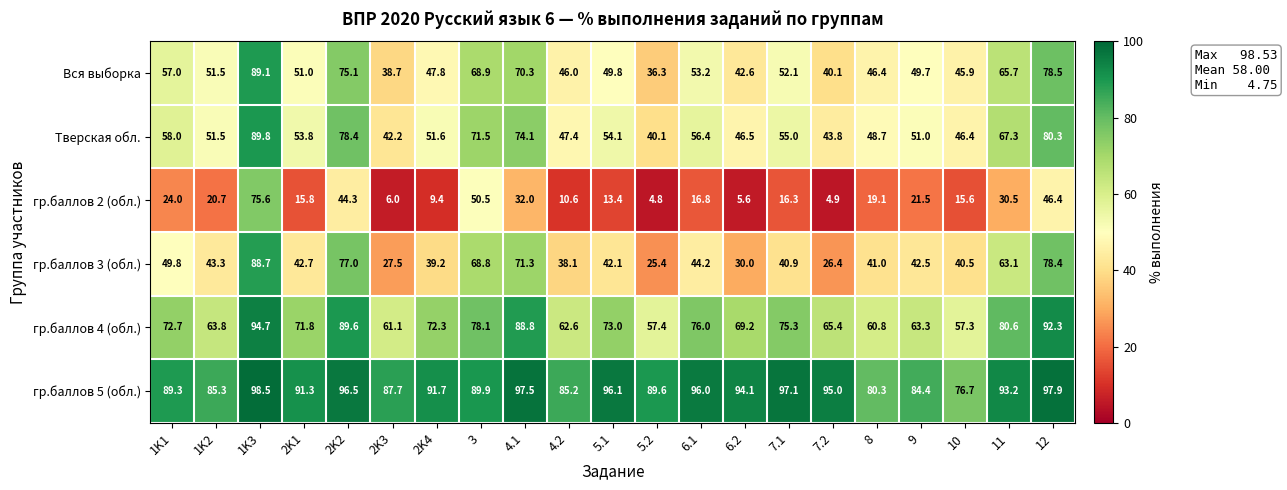

What is the greatest value displayed?

98.5